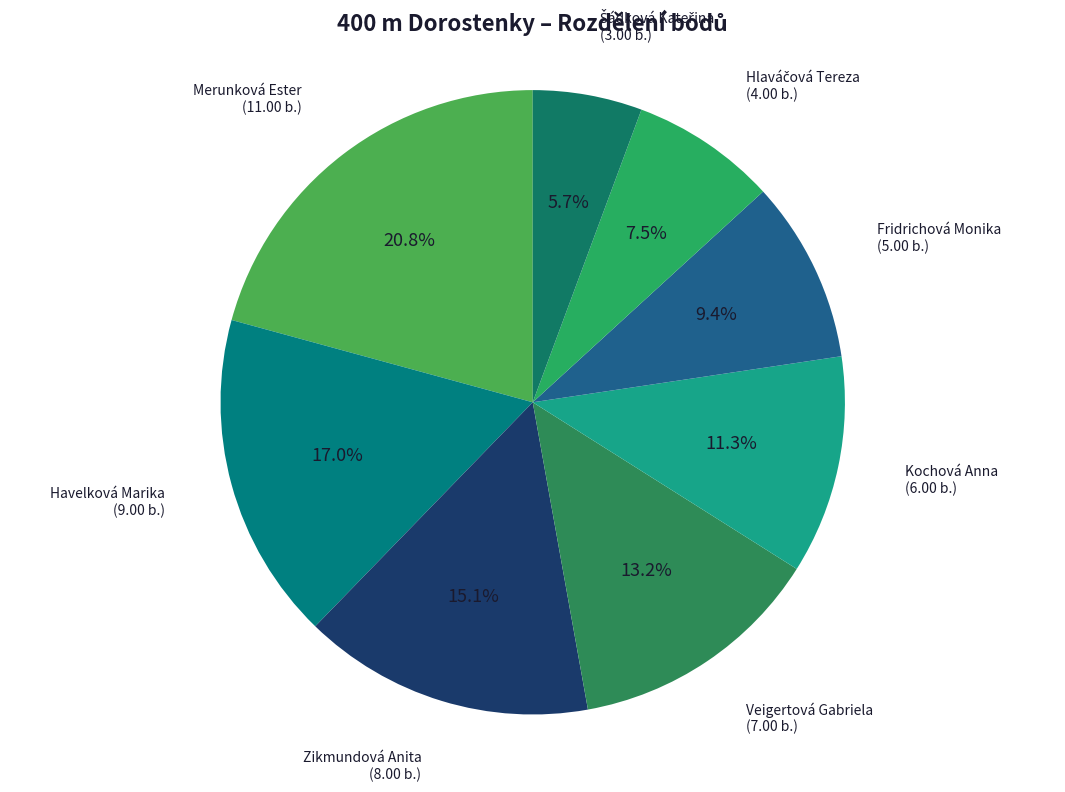

What is the largest slice in the pie chart?

Merunková Ester